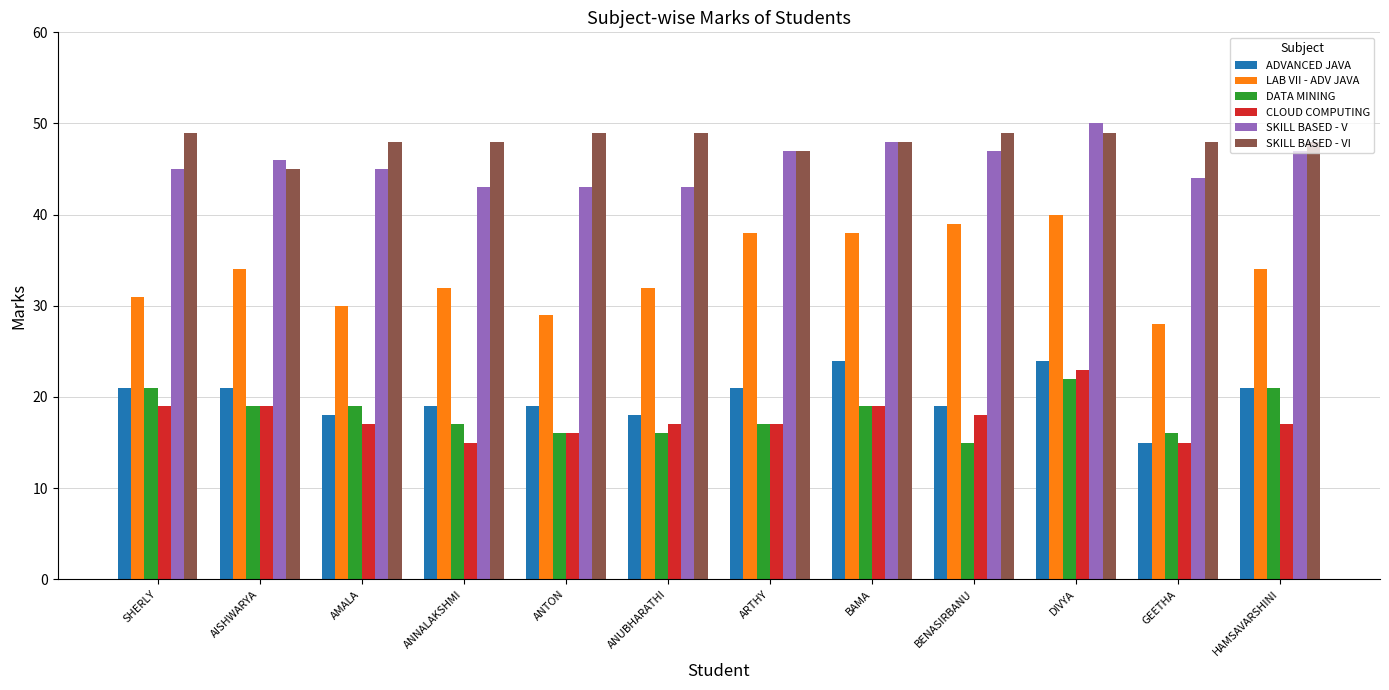

How many categories are shown in the chart?

12